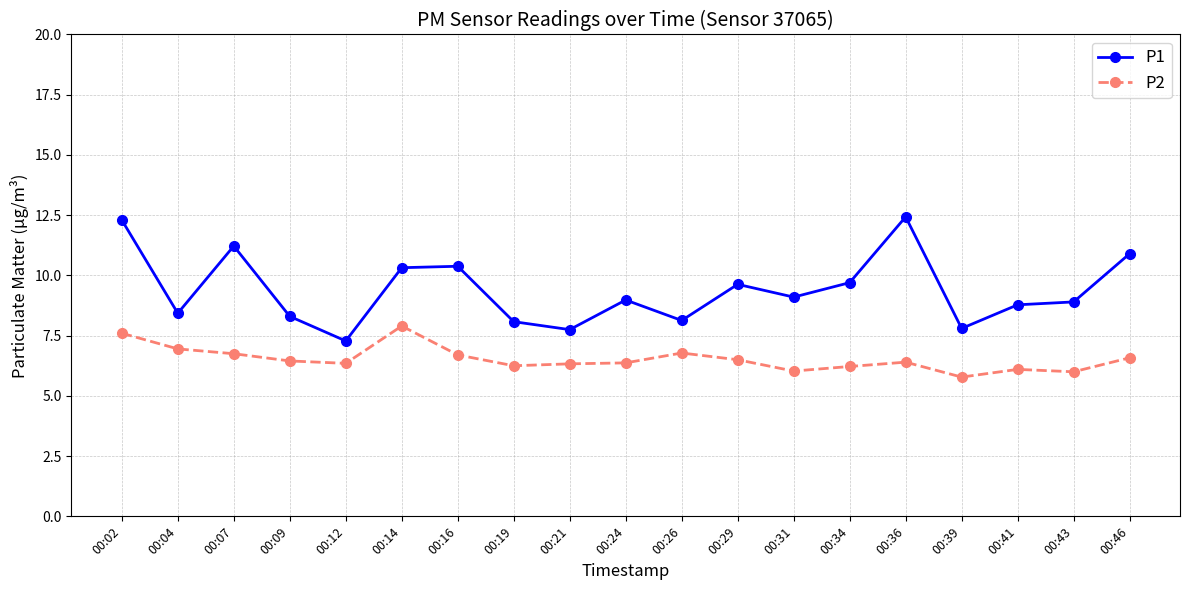

What is the maximum value shown in the chart?

12.4